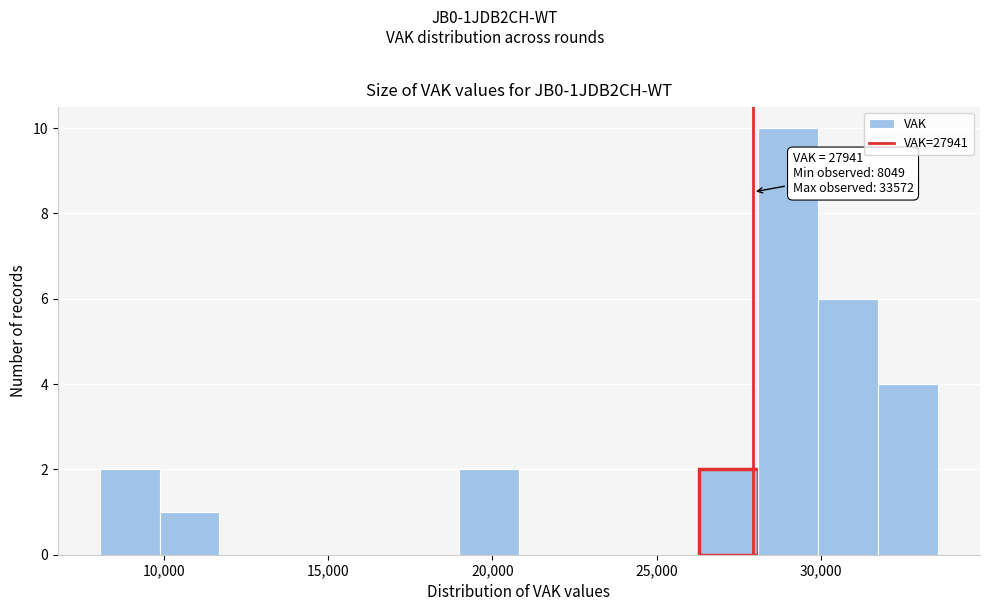

Around what value on the x-axis is the tallest bar? Give the approximate position of its centre, as read against the axis.

29000